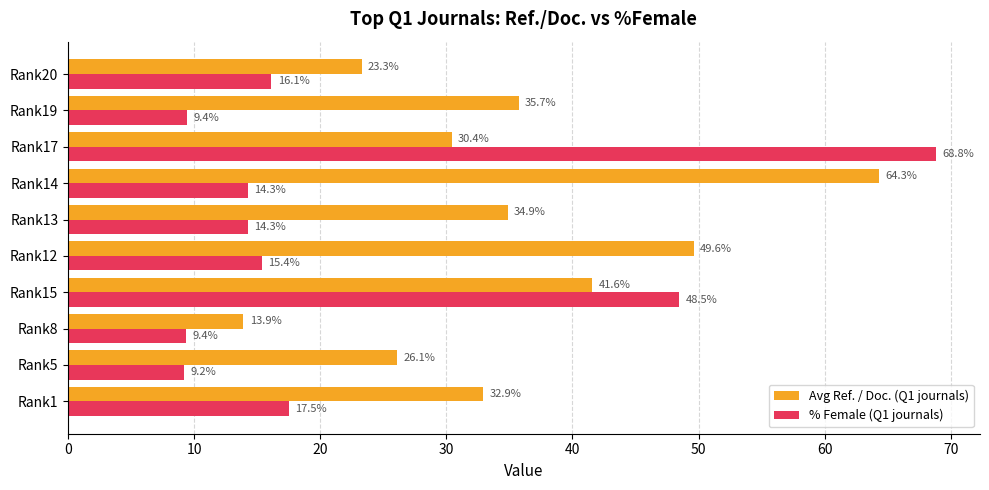

What is the sum of all Avg Ref. / Doc. (Q1 journals) values?

352.7